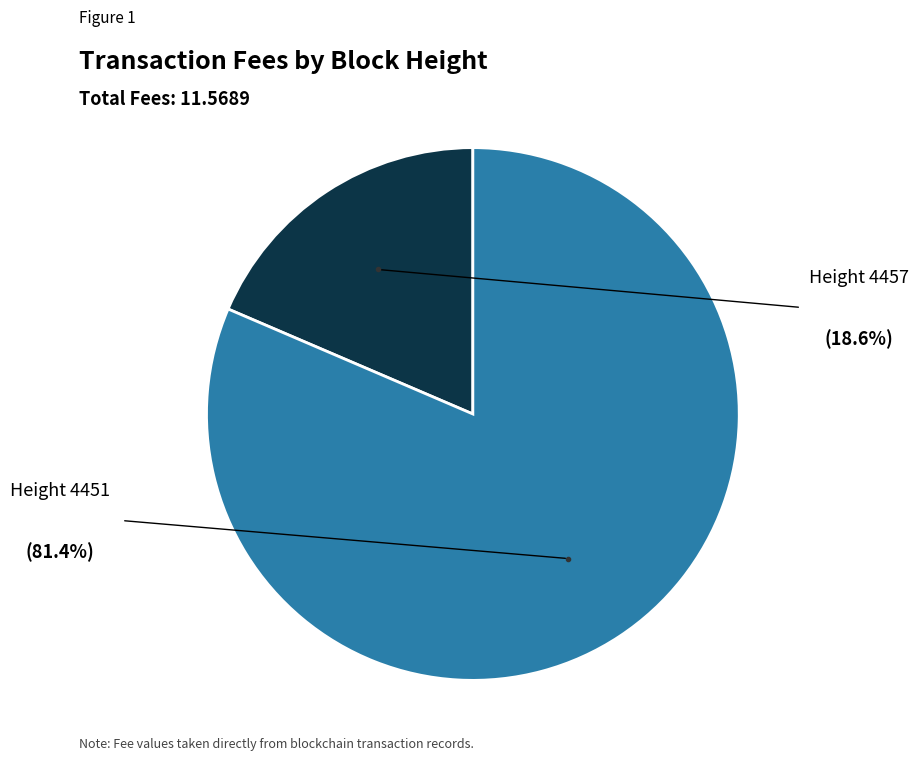

Is there any slice that represents more than half of the pie?

Yes